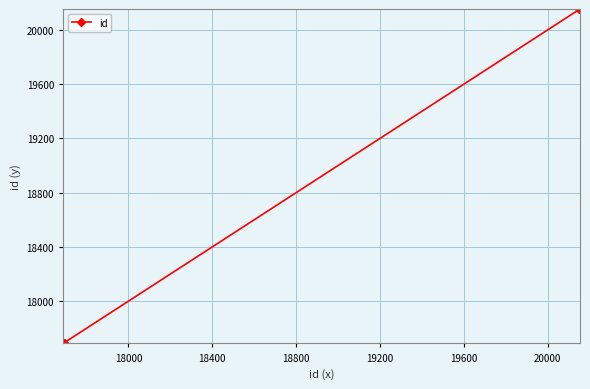

What is the value of the 4th point from the left?

20152